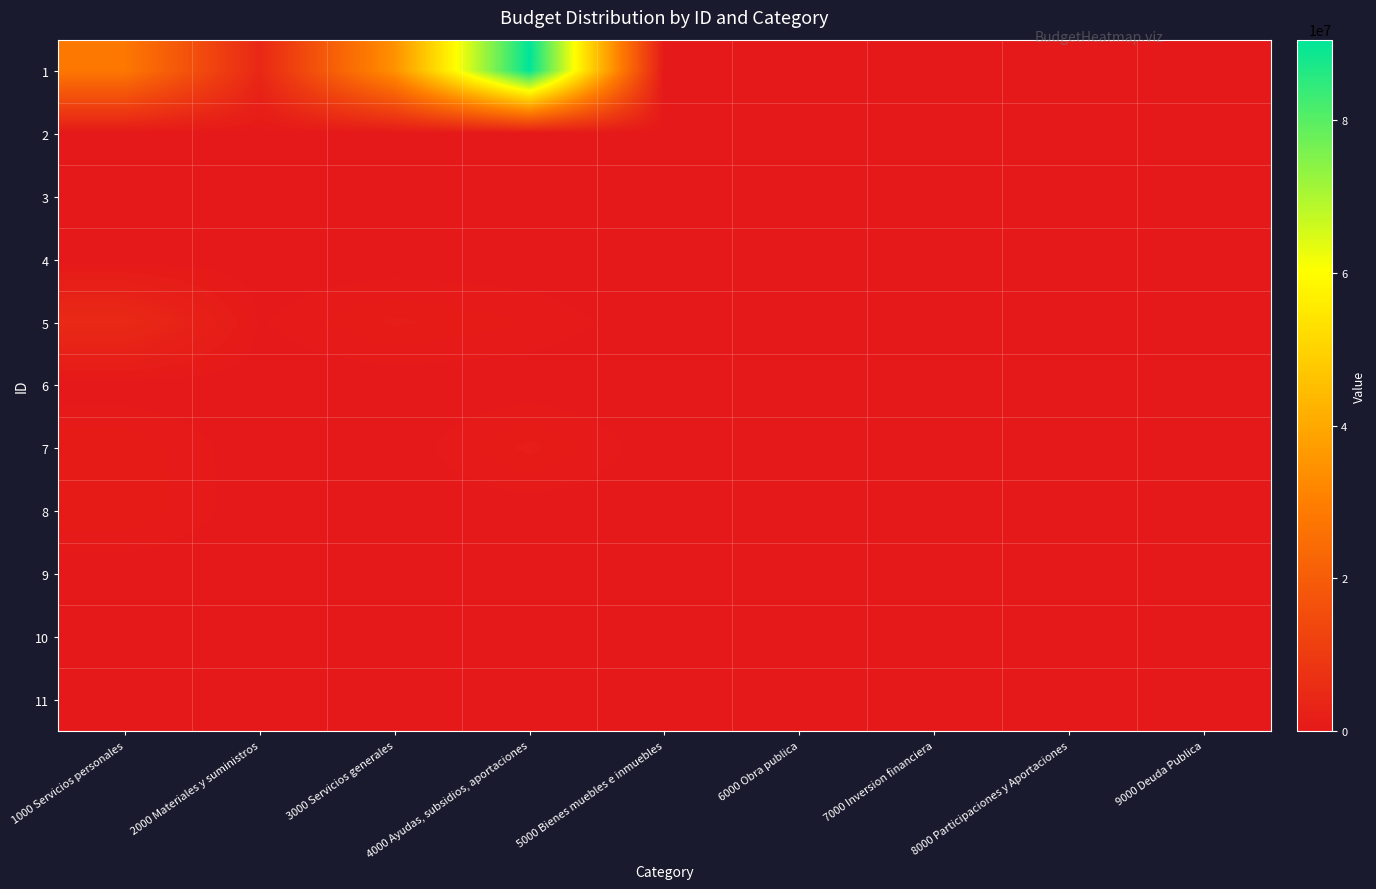

Reading right to left, what are all the values shown in this chart?

1: 9000 Deuda Publica=0	8000 Participaciones y Aportaciones=0	7000 Inversion financiera=0	6000 Obra publica=0	5000 Bienes muebles e inmuebles=0	4000 Ayudas, subsidios, aportaciones=90527515	3000 Servicios generales=34408538	2000 Materiales y suministros=4391305	1000 Servicios personales=27999517
2: 9000 Deuda Publica=0	8000 Participaciones y Aportaciones=0	7000 Inversion financiera=0	6000 Obra publica=0	5000 Bienes muebles e inmuebles=0	4000 Ayudas, subsidios, aportaciones=0	3000 Servicios generales=3457	2000 Materiales y suministros=0	1000 Servicios personales=0
3: 9000 Deuda Publica=0	8000 Participaciones y Aportaciones=0	7000 Inversion financiera=0	6000 Obra publica=0	5000 Bienes muebles e inmuebles=0	4000 Ayudas, subsidios, aportaciones=0	3000 Servicios generales=0	2000 Materiales y suministros=0	1000 Servicios personales=0
4: 9000 Deuda Publica=0	8000 Participaciones y Aportaciones=0	7000 Inversion financiera=0	6000 Obra publica=0	5000 Bienes muebles e inmuebles=0	4000 Ayudas, subsidios, aportaciones=0	3000 Servicios generales=0	2000 Materiales y suministros=0	1000 Servicios personales=0
5: 9000 Deuda Publica=0	8000 Participaciones y Aportaciones=0	7000 Inversion financiera=0	6000 Obra publica=0	5000 Bienes muebles e inmuebles=0	4000 Ayudas, subsidios, aportaciones=675896	3000 Servicios generales=1148263	2000 Materiales y suministros=301939	1000 Servicios personales=5013423
6: 9000 Deuda Publica=0	8000 Participaciones y Aportaciones=0	7000 Inversion financiera=0	6000 Obra publica=0	5000 Bienes muebles e inmuebles=0	4000 Ayudas, subsidios, aportaciones=0	3000 Servicios generales=0	2000 Materiales y suministros=0	1000 Servicios personales=0
7: 9000 Deuda Publica=0	8000 Participaciones y Aportaciones=0	7000 Inversion financiera=0	6000 Obra publica=0	5000 Bienes muebles e inmuebles=0	4000 Ayudas, subsidios, aportaciones=1195100	3000 Servicios generales=0	2000 Materiales y suministros=0	1000 Servicios personales=1041223
8: 9000 Deuda Publica=0	8000 Participaciones y Aportaciones=0	7000 Inversion financiera=0	6000 Obra publica=0	5000 Bienes muebles e inmuebles=0	4000 Ayudas, subsidios, aportaciones=56000	3000 Servicios generales=4001	2000 Materiales y suministros=16730	1000 Servicios personales=1046921
9: 9000 Deuda Publica=0	8000 Participaciones y Aportaciones=0	7000 Inversion financiera=0	6000 Obra publica=0	5000 Bienes muebles e inmuebles=0	4000 Ayudas, subsidios, aportaciones=120978	3000 Servicios generales=0	2000 Materiales y suministros=0	1000 Servicios personales=0
10: 9000 Deuda Publica=0	8000 Participaciones y Aportaciones=0	7000 Inversion financiera=0	6000 Obra publica=0	5000 Bienes muebles e inmuebles=0	4000 Ayudas, subsidios, aportaciones=0	3000 Servicios generales=0	2000 Materiales y suministros=0	1000 Servicios personales=0
11: 9000 Deuda Publica=0	8000 Participaciones y Aportaciones=0	7000 Inversion financiera=0	6000 Obra publica=0	5000 Bienes muebles e inmuebles=0	4000 Ayudas, subsidios, aportaciones=0	3000 Servicios generales=0	2000 Materiales y suministros=0	1000 Servicios personales=0